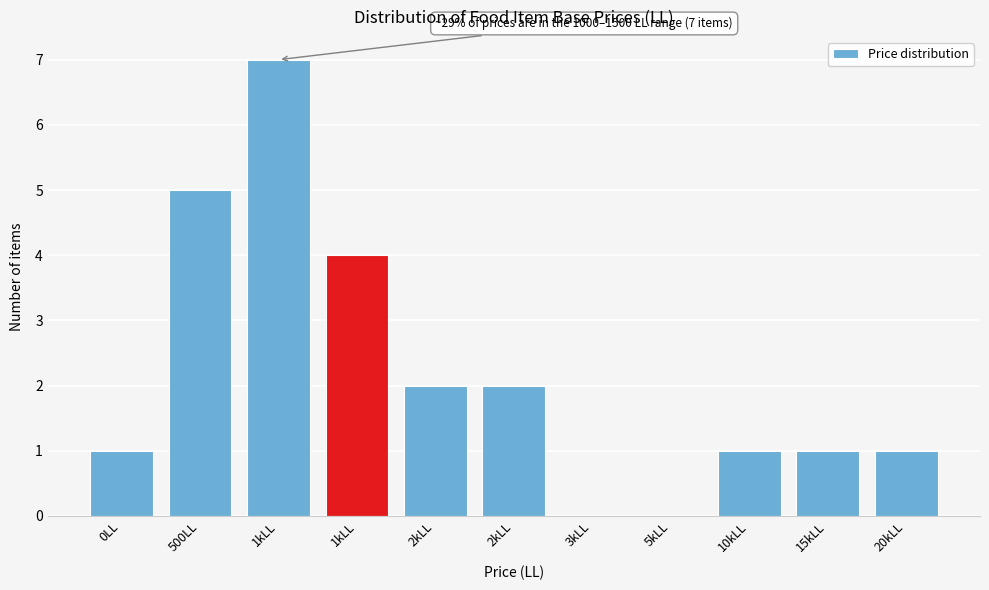

How many series are shown in this chart?

1